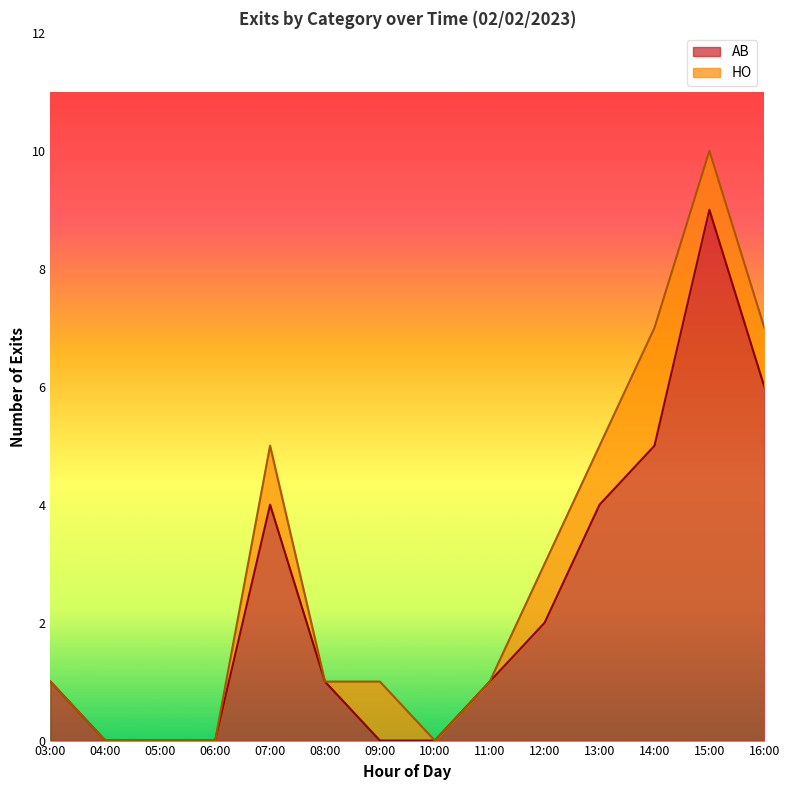

What is the sum of the AB values at 14:00 and 13:00?

9